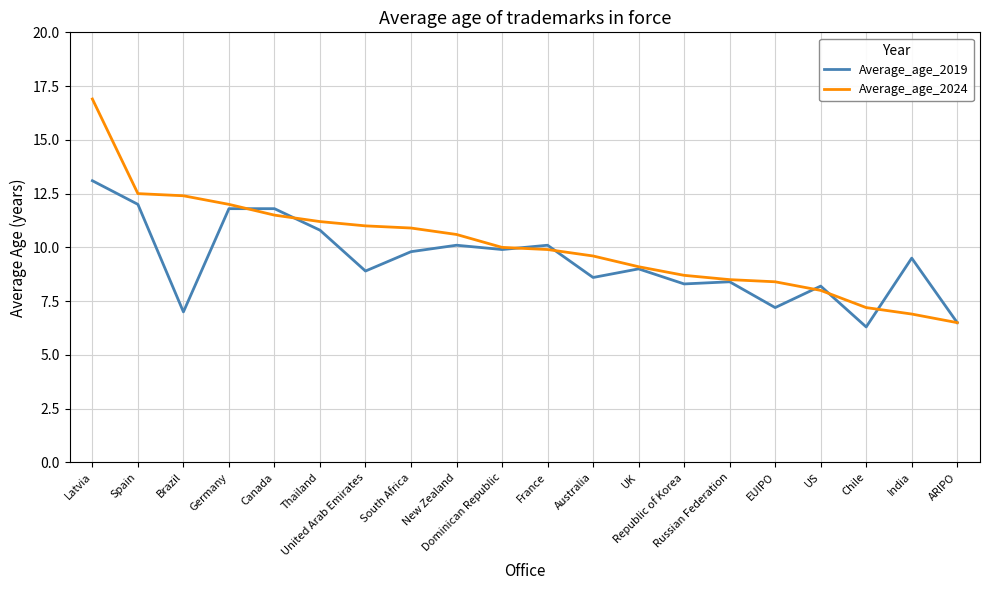

Is this an area chart (filled region under the line)?

No